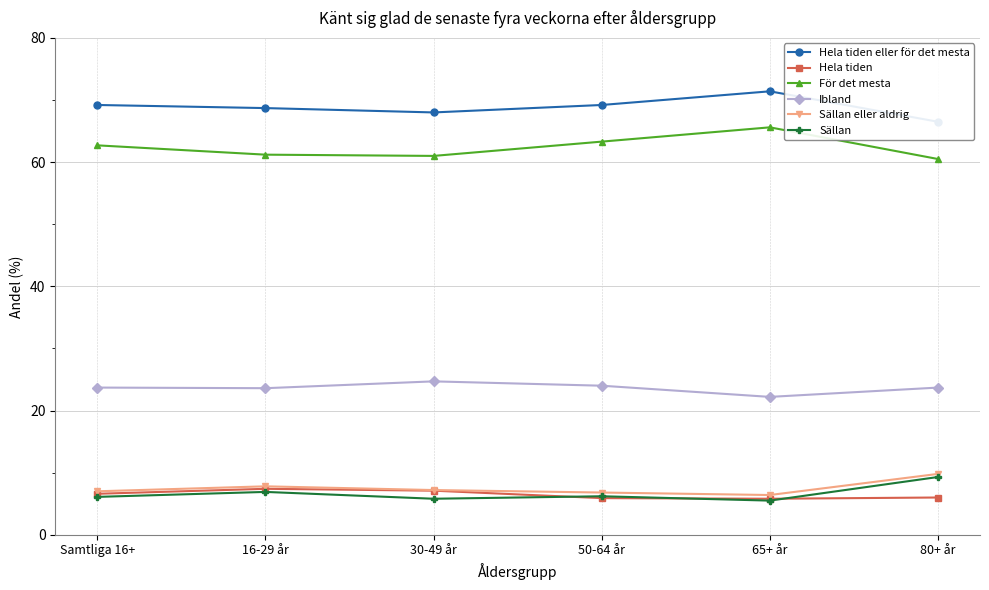

What position from the left is 50-64 år?

4